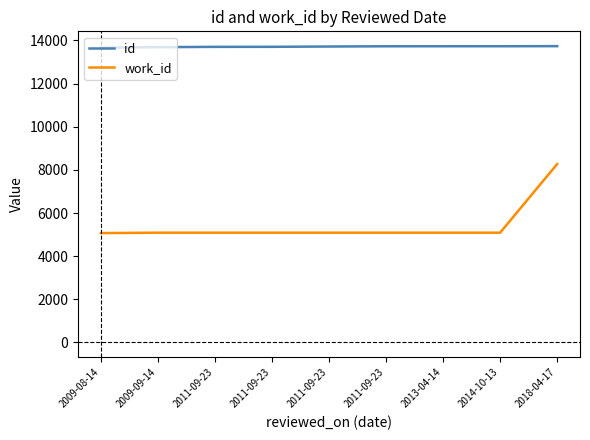

At which label does id reach its peak?

2018-04-17